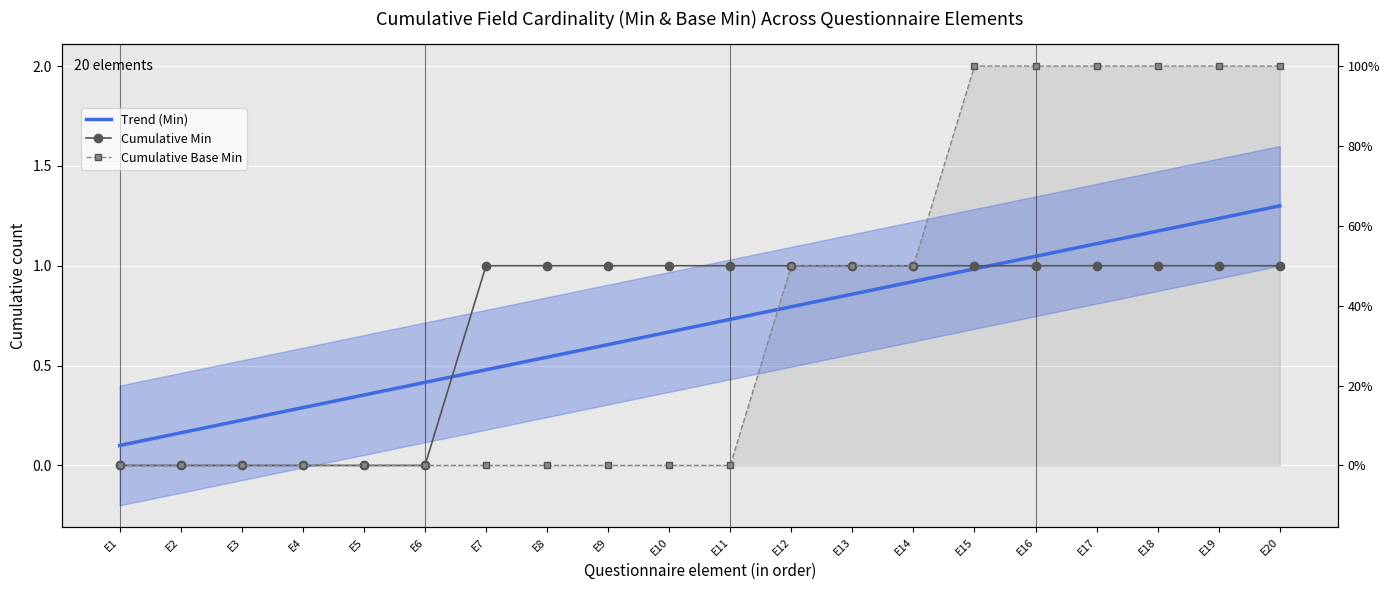

How many Cumulative Min values are between 0 and 1?

20